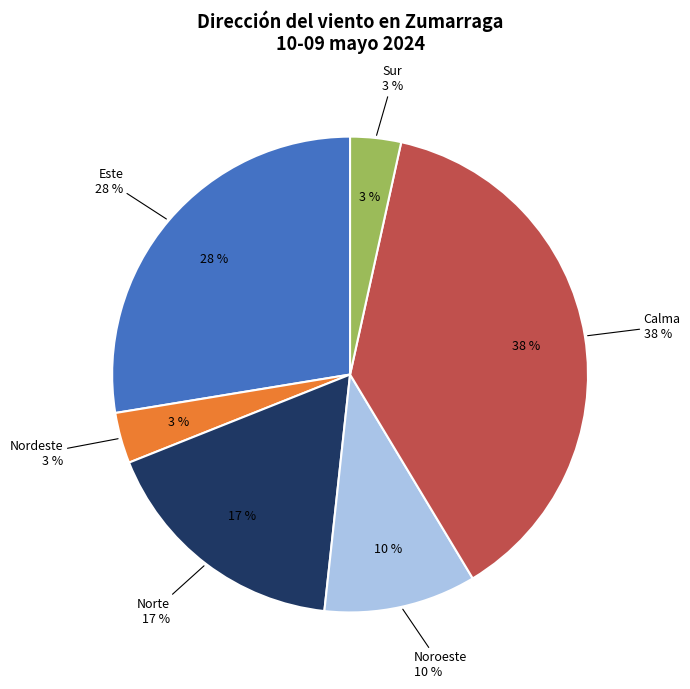

Does Calma account for over 50% of the chart?

No